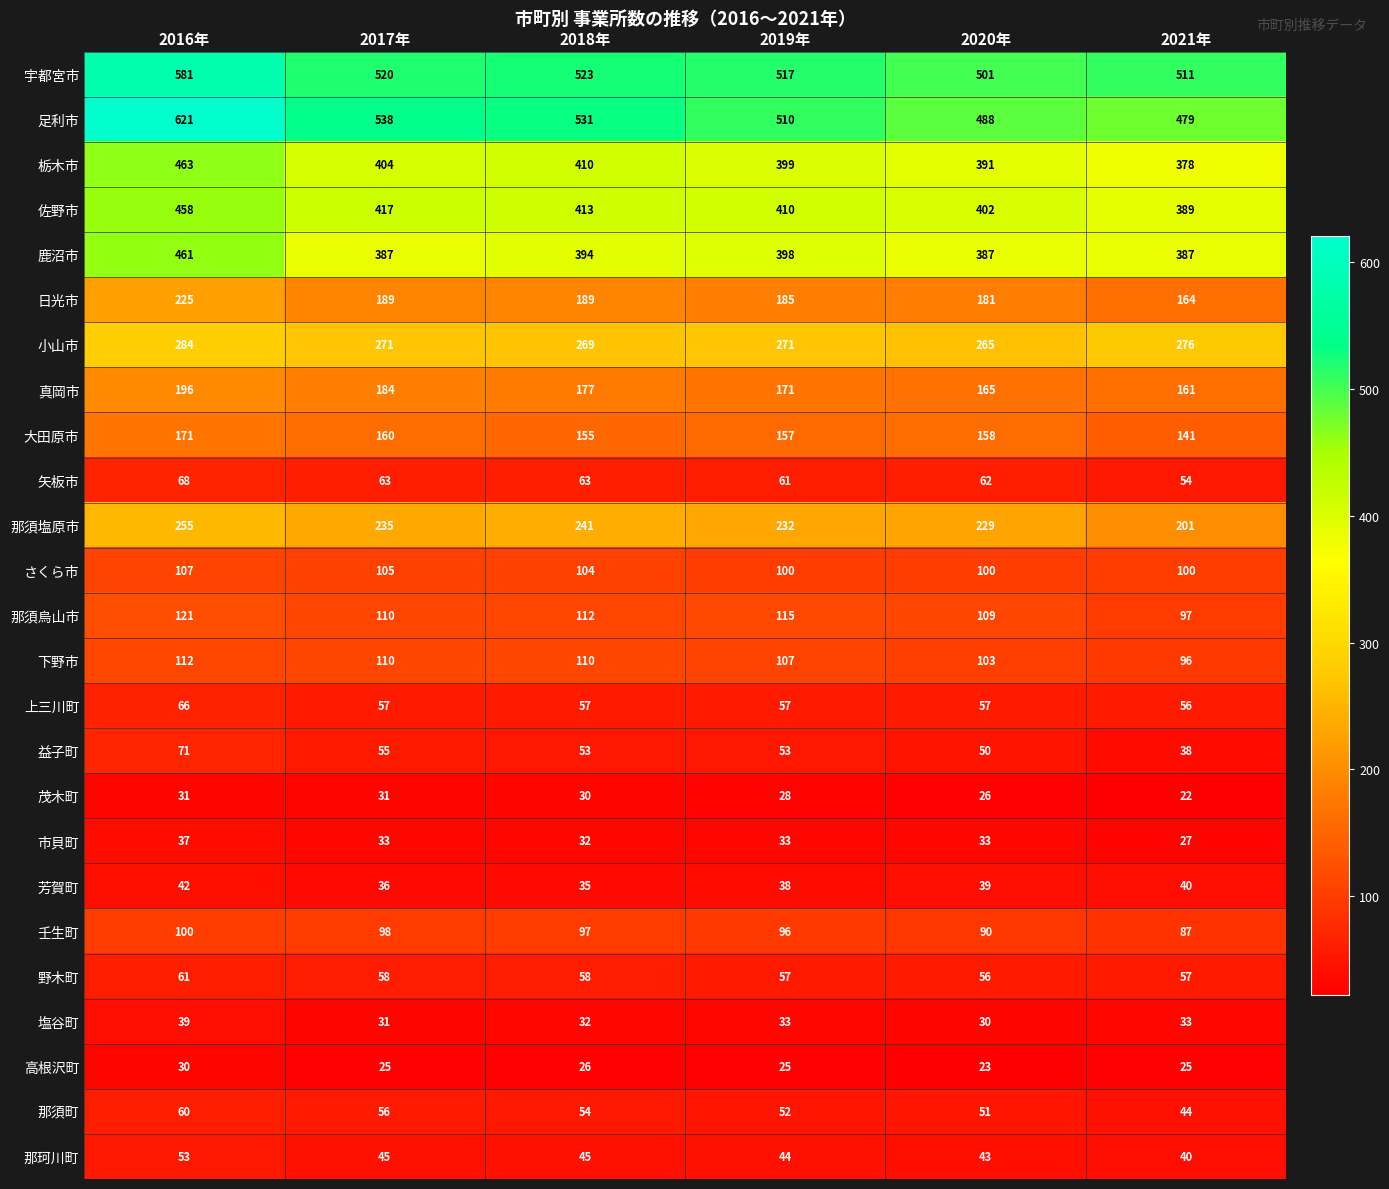

What is the difference between the 宇都宮市 values at 2021年 and 2020年?

10